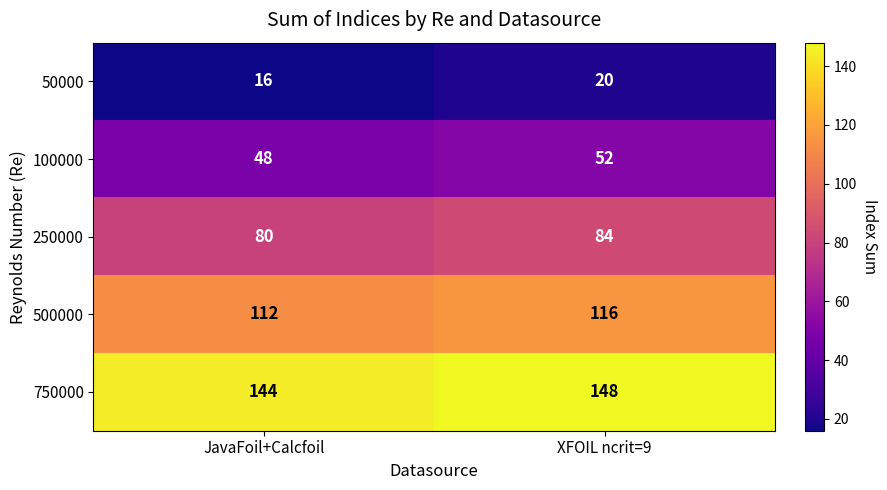

How many data points in 500000 are less than 116?

1